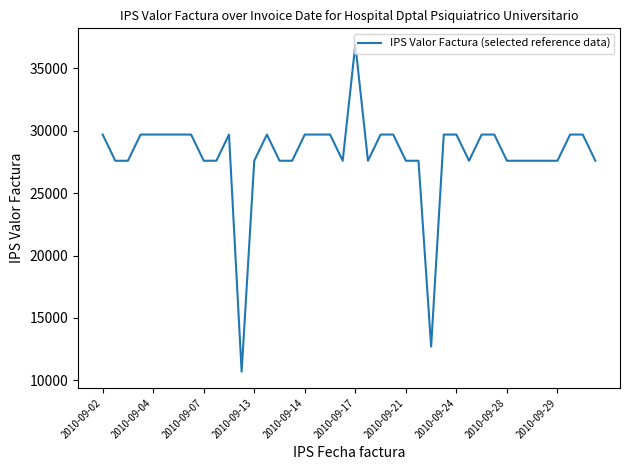

What is the difference between the maximum and minimum values?

26204